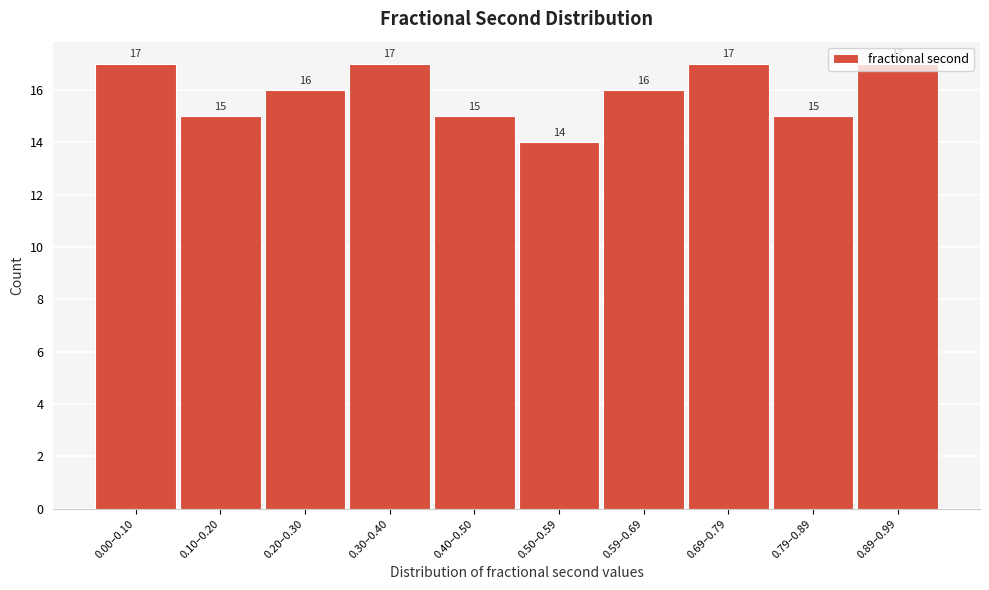

At which label does the data first exceed 16?

0.00–0.10